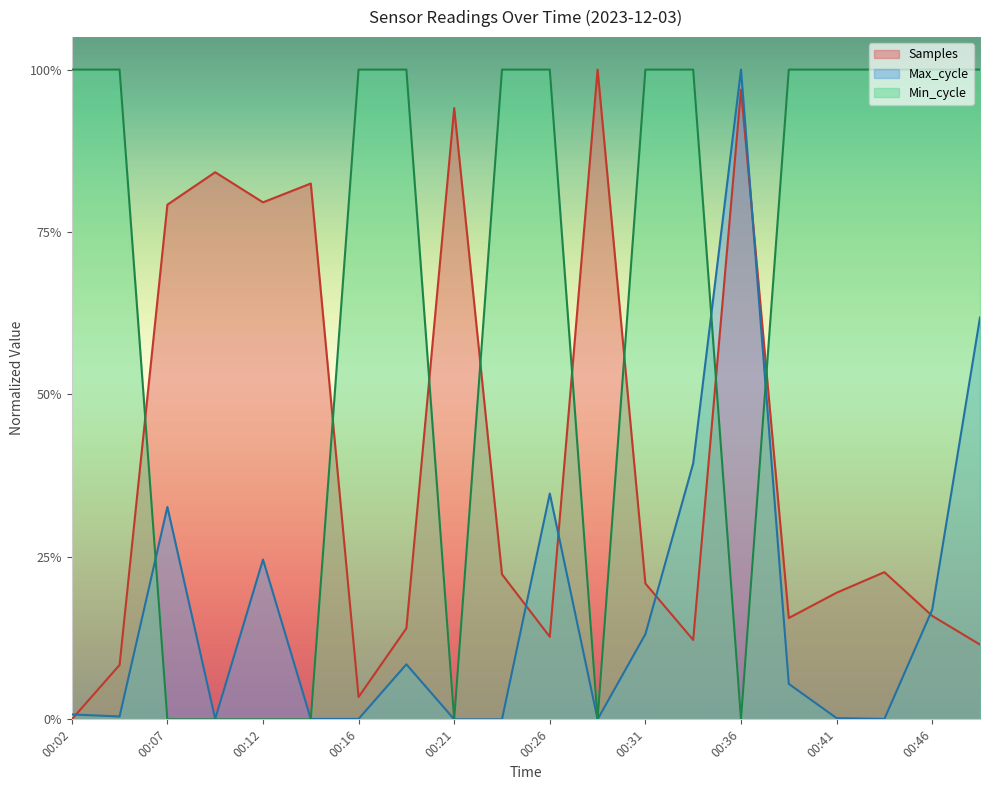

What value does the Samples series have at 00:14?

0.8